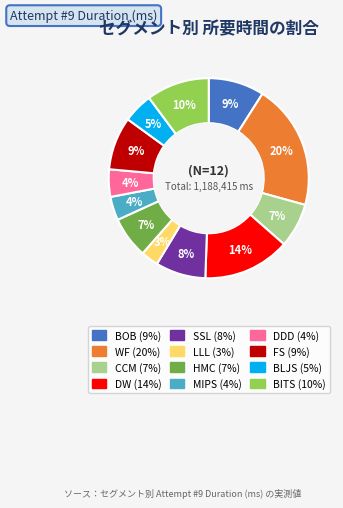

Does FS represent more than half of the total?

No